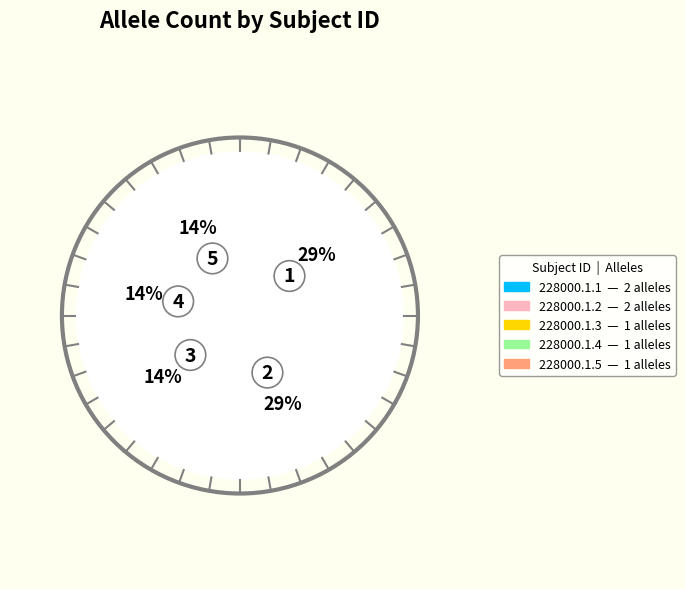

What is the smallest slice in the pie chart?

228000.1.3